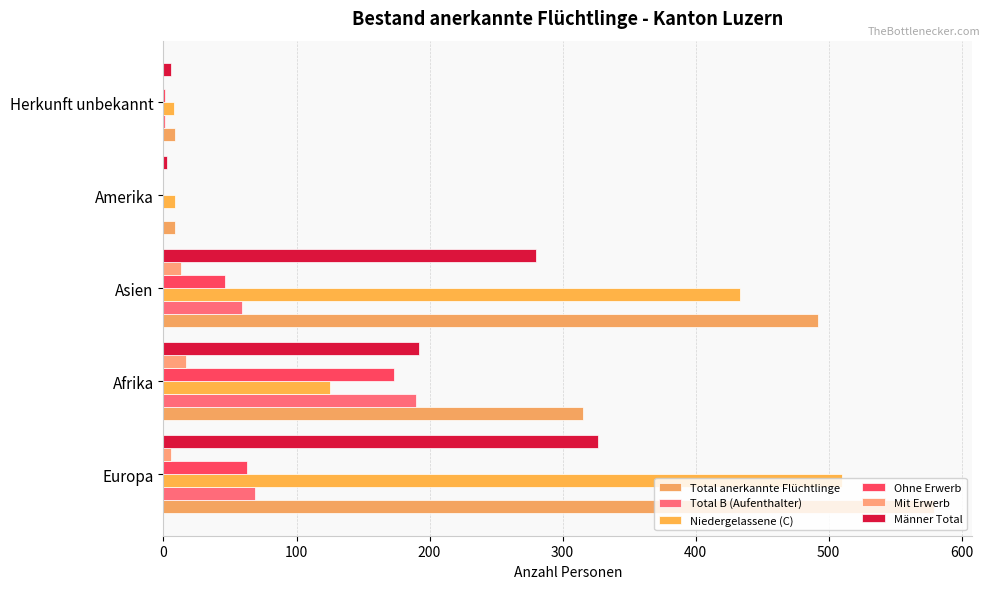

Count the number of categories in the chart.

5